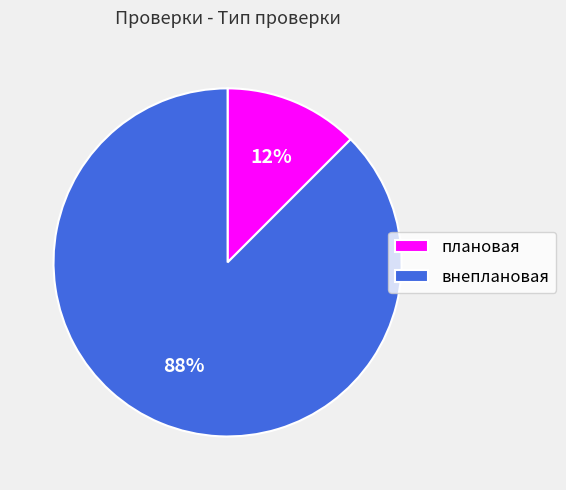

Rank the categories by value from lowest to highest.

плановая, внеплановая